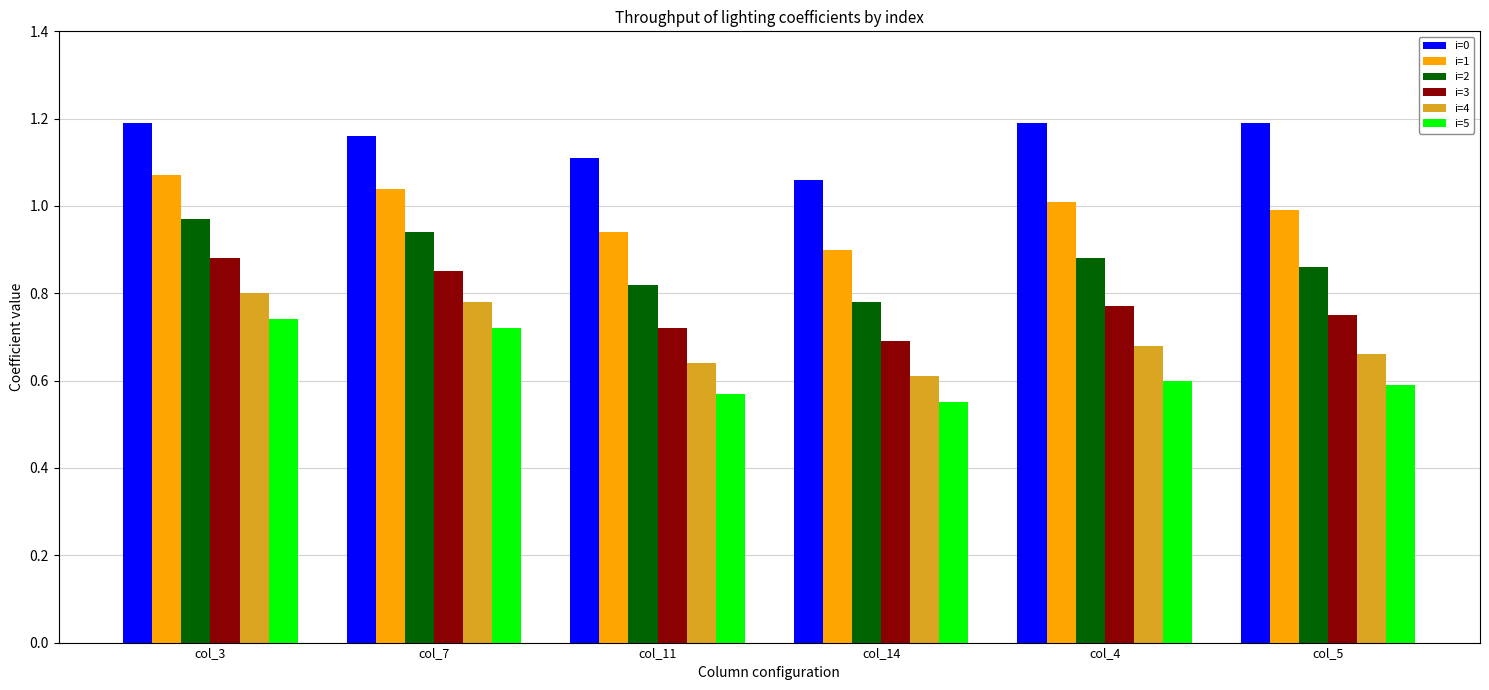

Rank the series at col_5 from highest to lowest value.

i=0, i=1, i=2, i=3, i=4, i=5